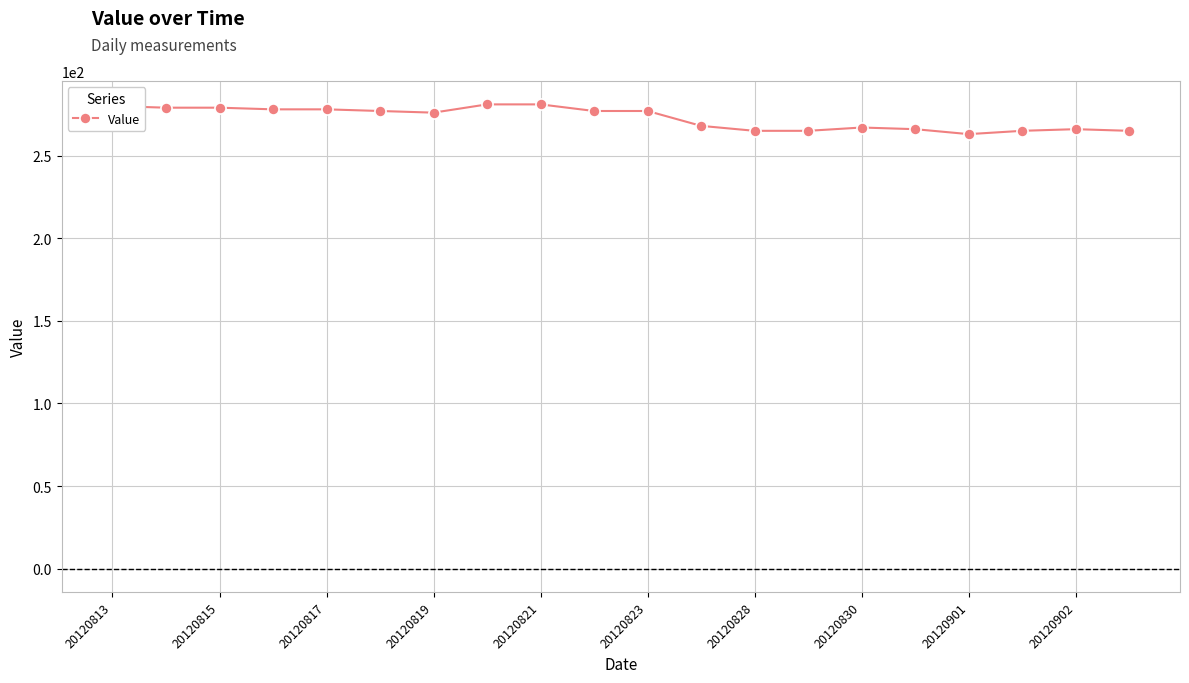

What is the minimum value shown in the chart?

263